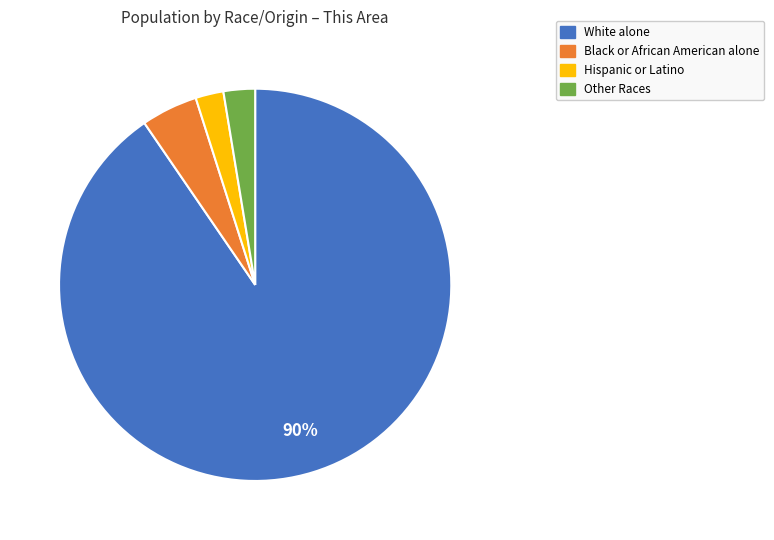

Which has a higher value, Other Races or Black or African American alone?

Black or African American alone